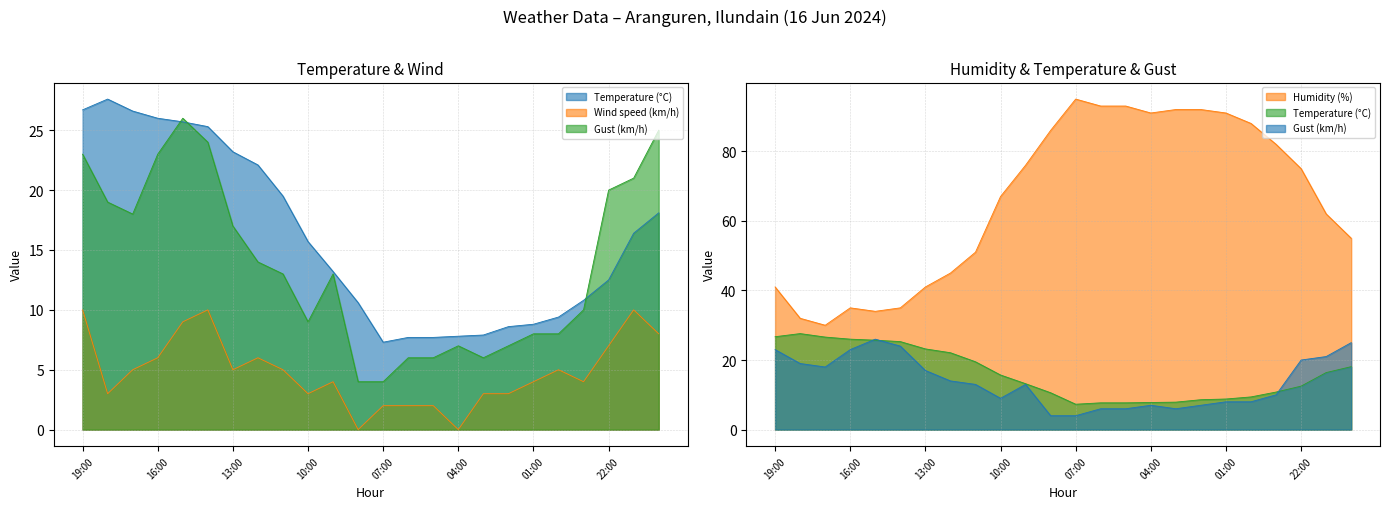

How many times do Temperature (°C) and Gust (km/h) cross each other?

3